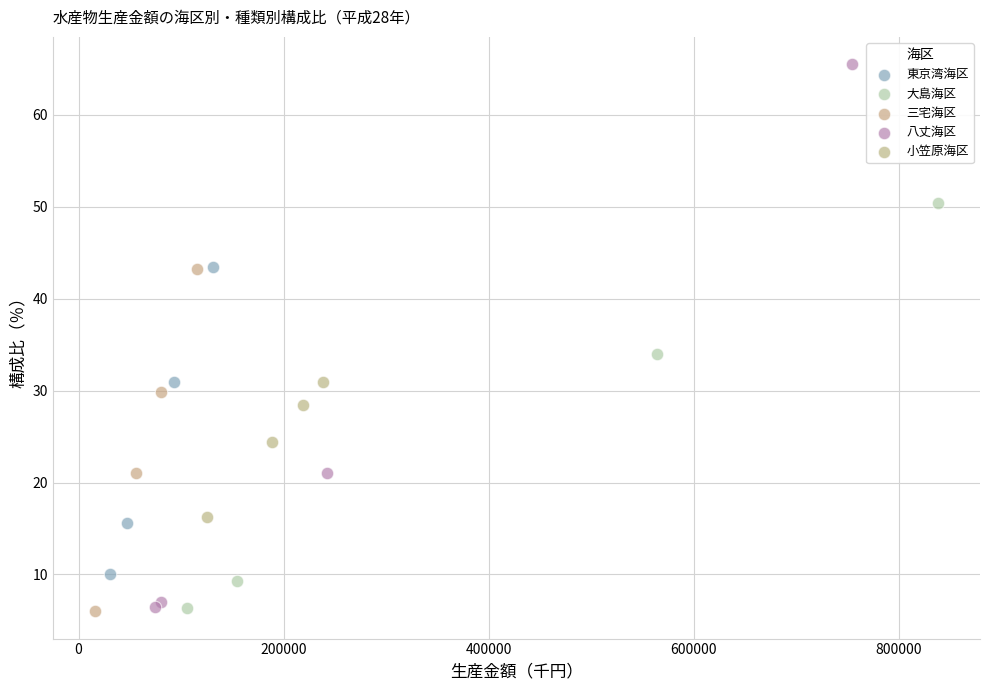

Which series reaches the maximum Y coordinate?

八丈海区